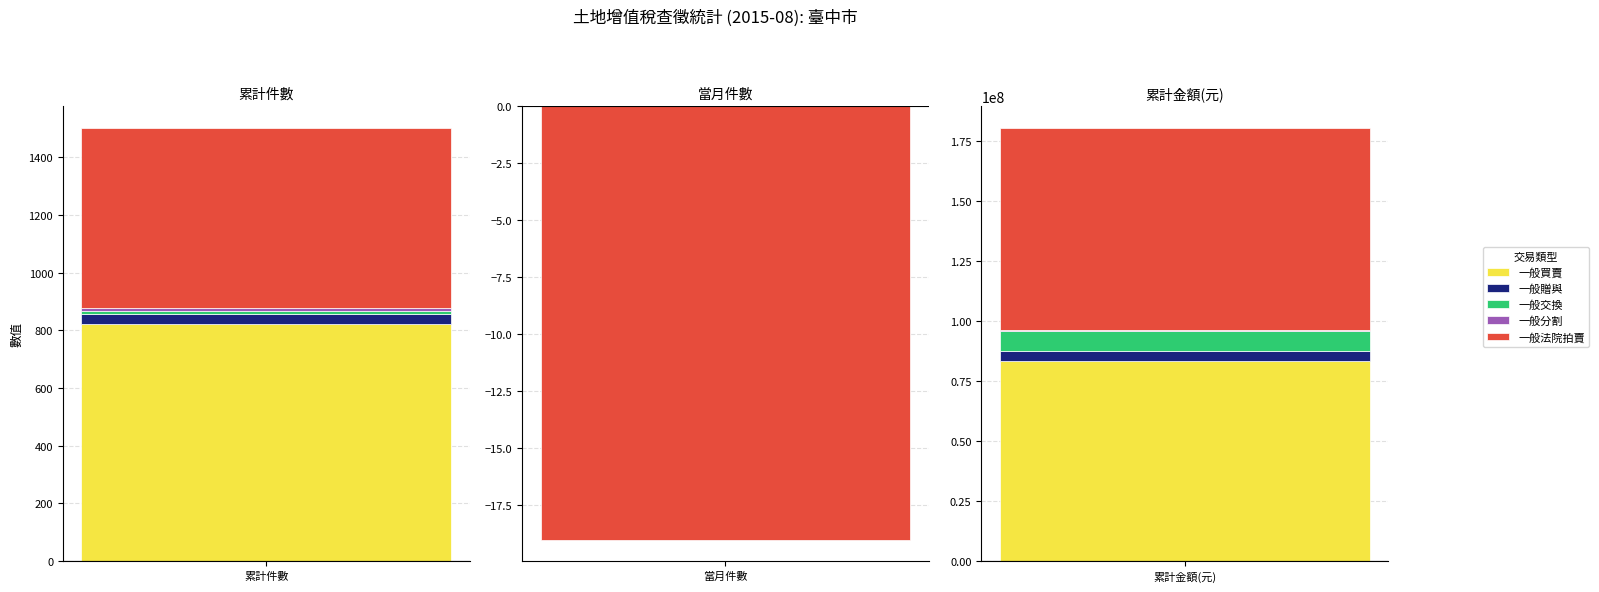

What is the average value of the 一般贈與 series?

1427551